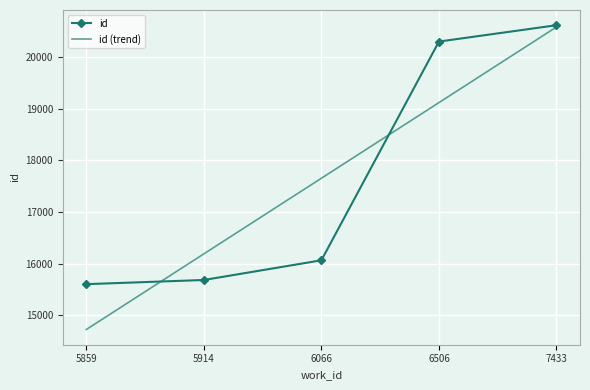

At which category does the chart reach its peak across all series?

7433